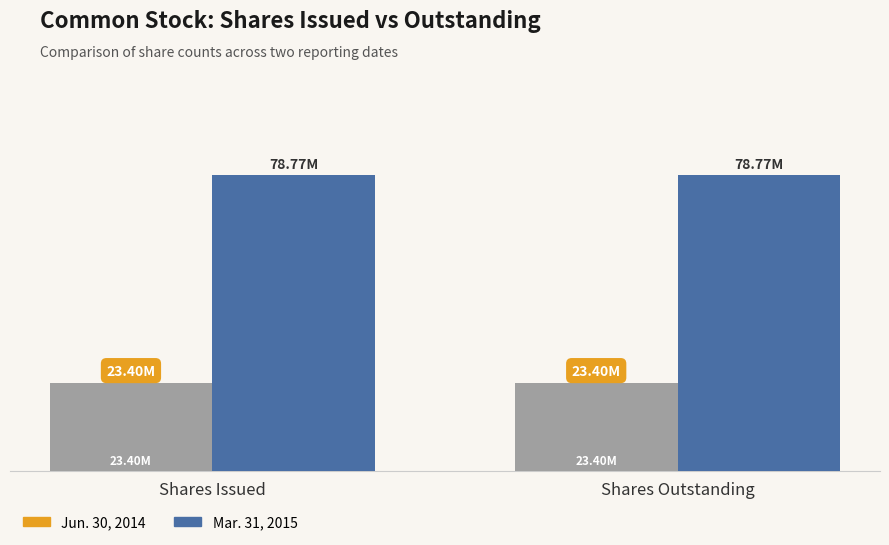

What is the average value of the Jun. 30, 2014 series?

23400000